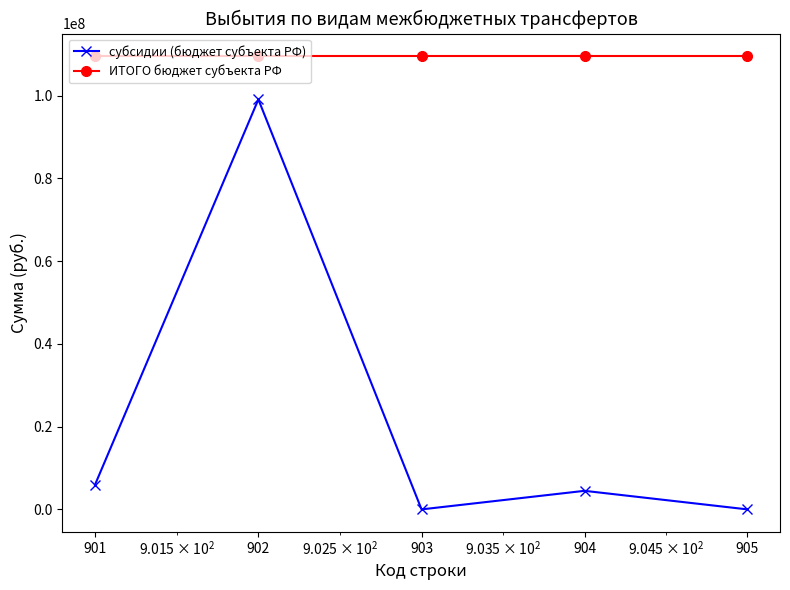

What is the sum of all ИТОГО бюджет субъекта РФ values?

547539167.9